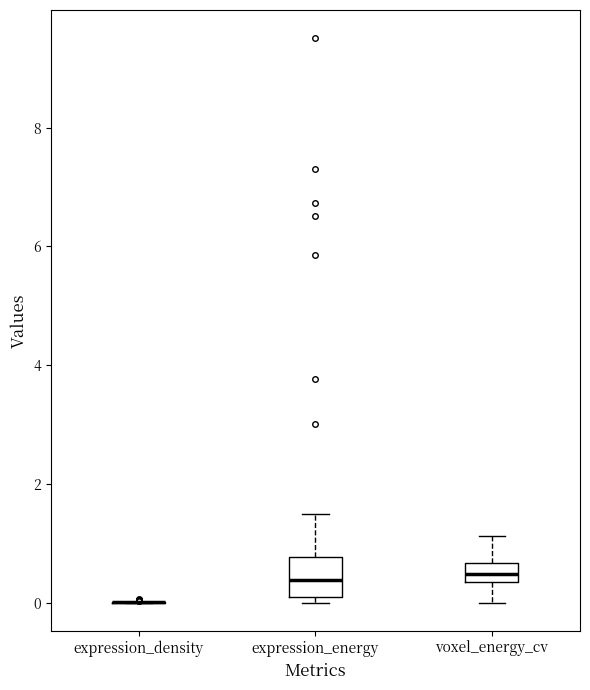

Reading left to right, transcribe this box plot: for each box, give where its median line is, the range the box spans, and where its two whiskers end, as read against the y-axis. The values are not printed on the chart, so give them approximately, as read against the axis.

expression_density: box collapsed to a line at 0.0, whiskers 0.0 to 0.0
expression_energy: median 0.4, box 0.0 to 0.8, whiskers 0.0 (just below the box's lower edge) to 1.4
voxel_energy_cv: median 0.4 (inside the box), box 0.4 to 0.6, whiskers 0.0 to 1.2